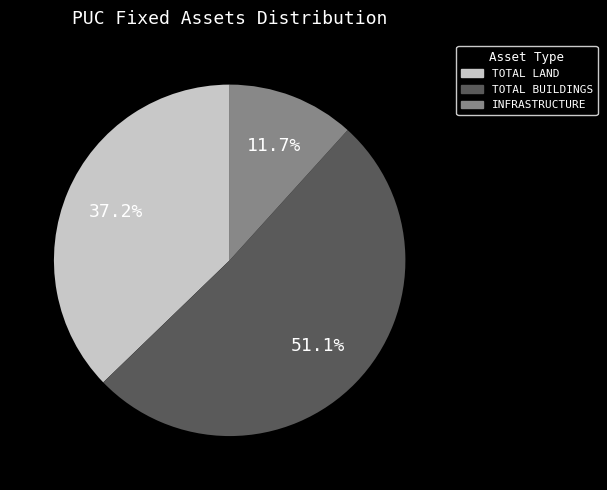

Count the number of slices in the pie.

3